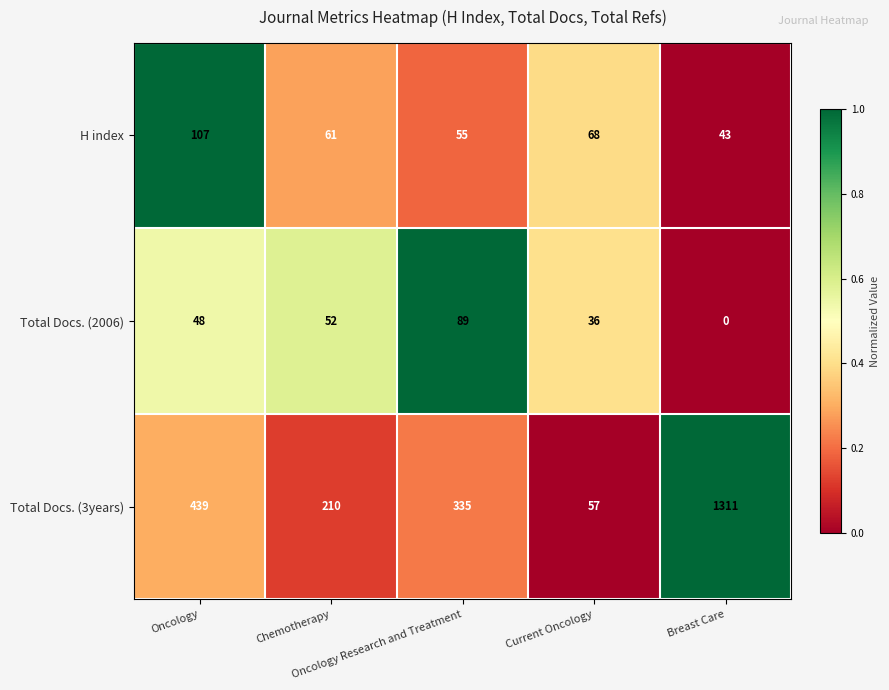

What is the maximum value for Total Docs. (3years)?

1311